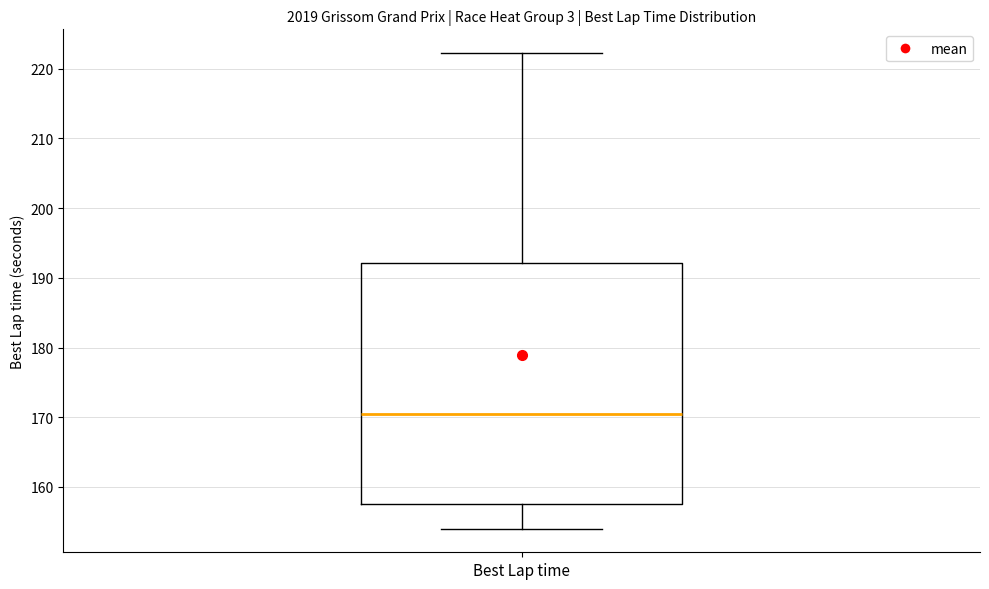

Where does the upper whisker of the box for Best Lap time end on the y-axis? The values are not printed on the chart, so give them approximately, as read against the axis.

222